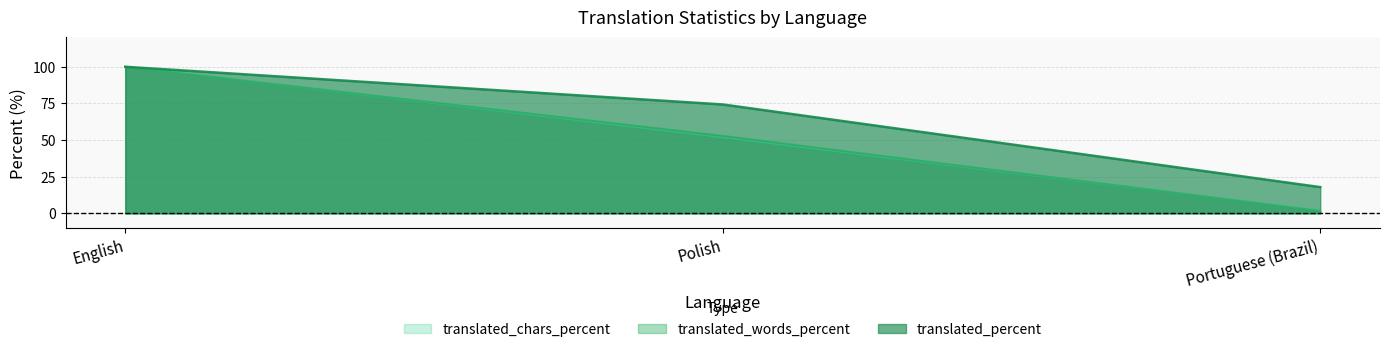

True or false: translated_words_percent has a value of 72.7 at Polish.

False